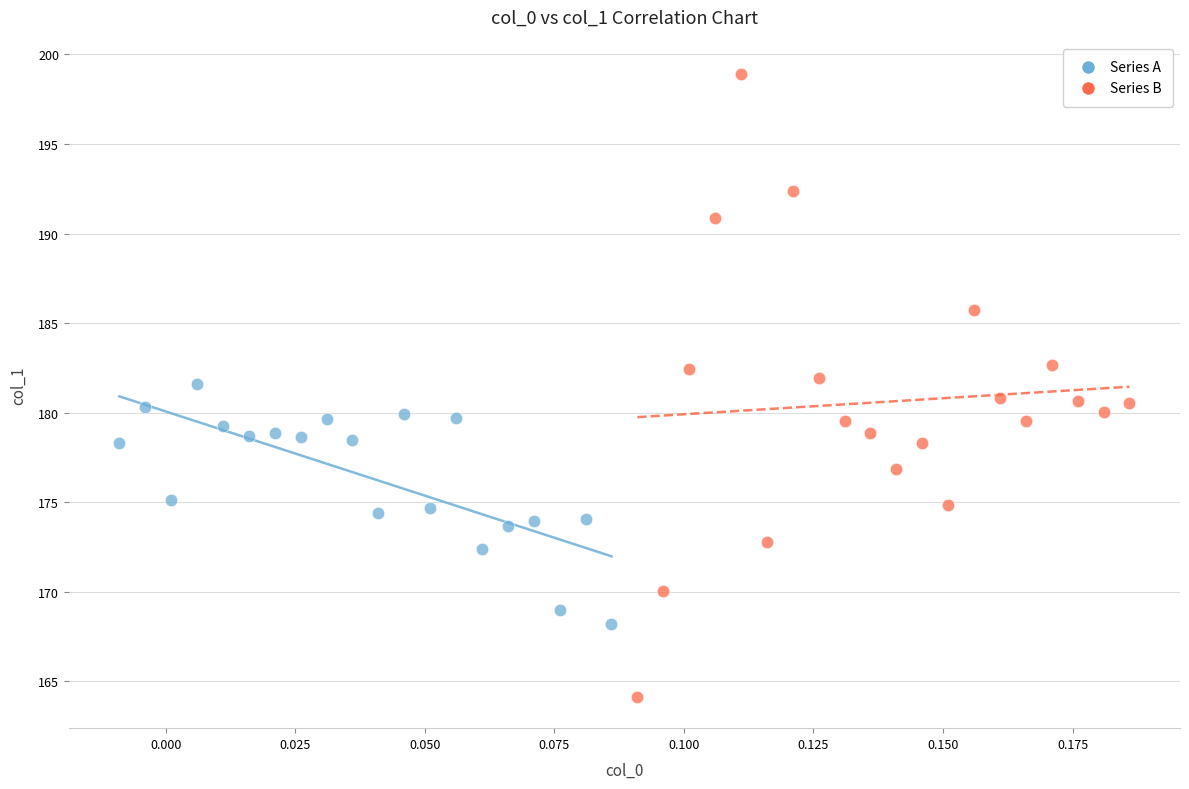

Which series has the widest spread of Y values?

Series B